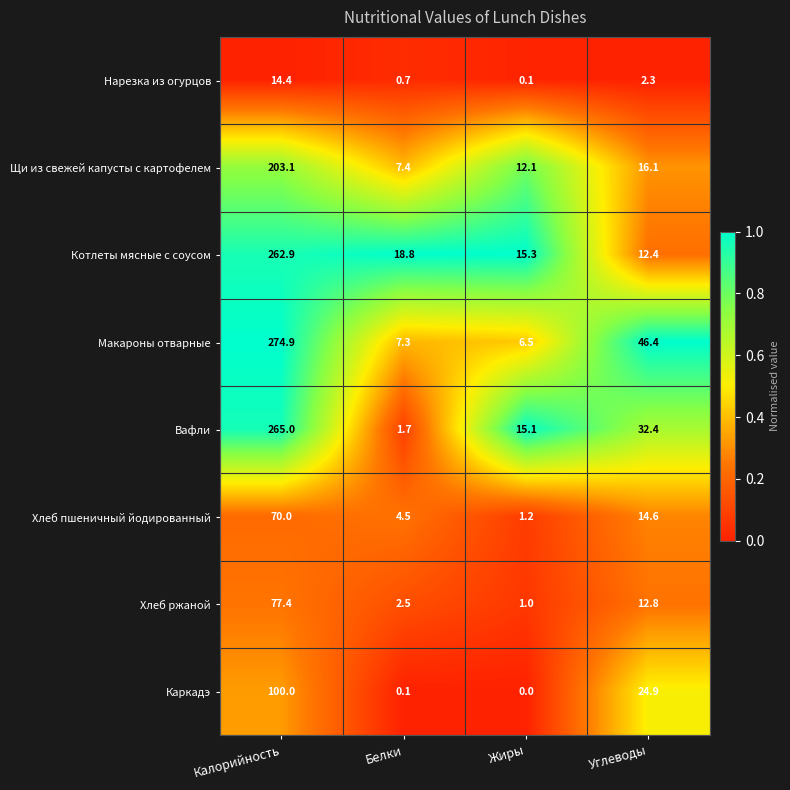

At Жиры, list the series in order from smallest to largest.

Каркадэ, Нарезка из огурцов, Хлеб ржаной, Хлеб пшеничный йодированный, Макароны отварные, Щи из свежей капусты с картофелем, Вафли, Котлеты мясные с соусом